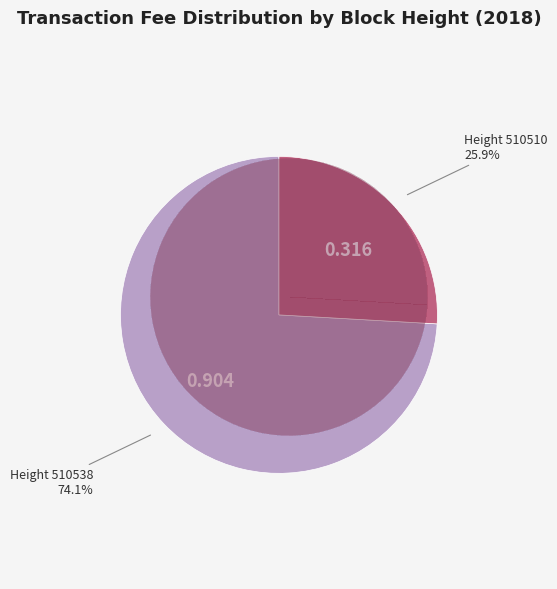

What percentage is the 510538 slice, to the nearest percent?

74%